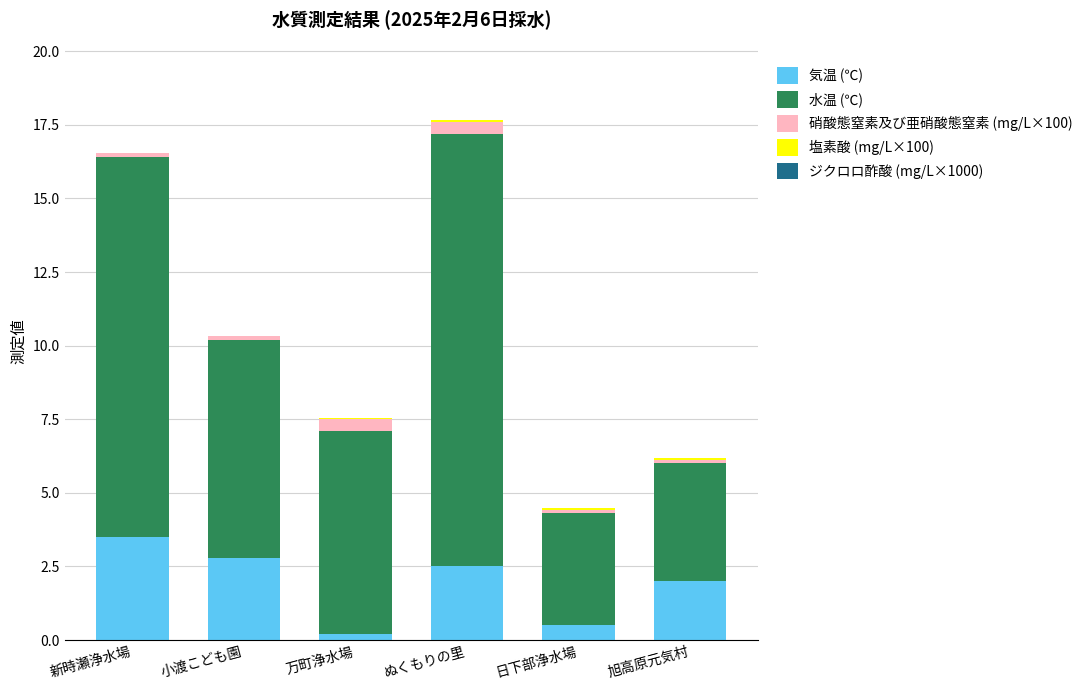

The 気温 (℃) series shows 3.5 at 新時瀬浄水場. True or false?

True